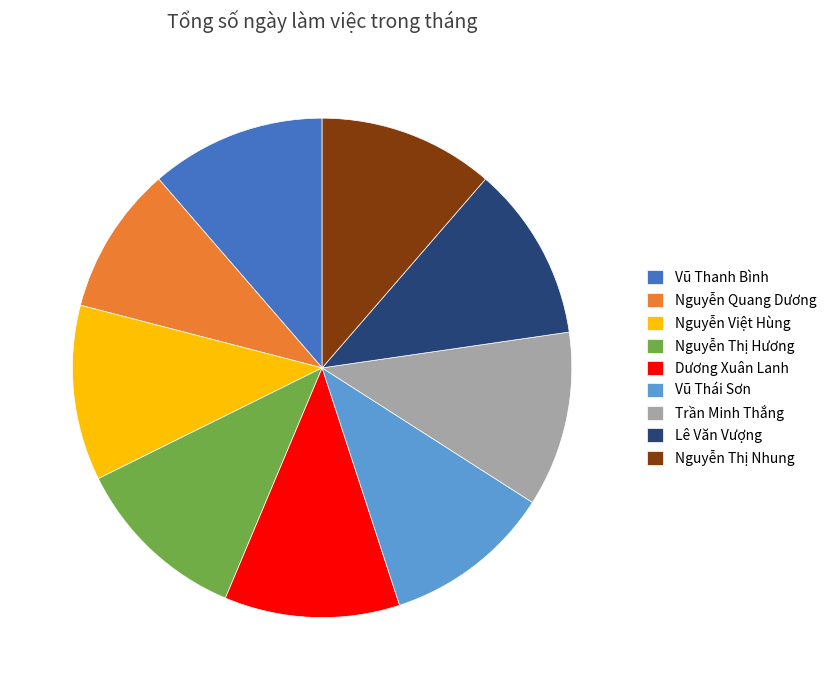

Is there a majority slice in this chart?

No